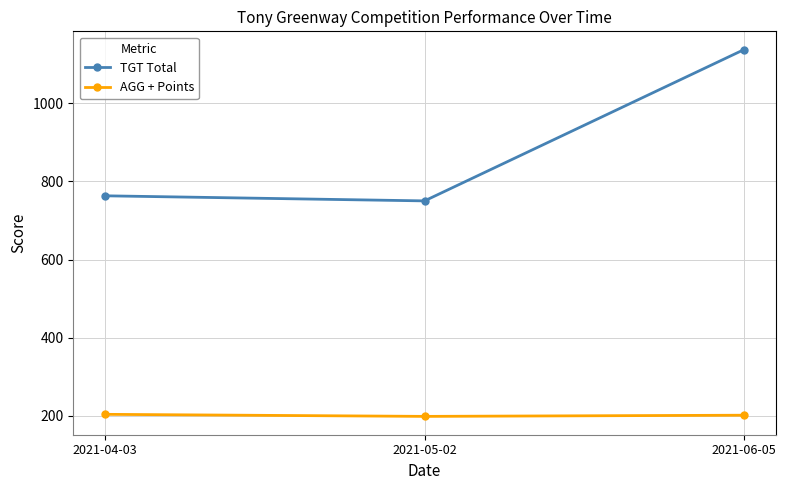

What is the label of the 3rd point from the right?

2021-04-03